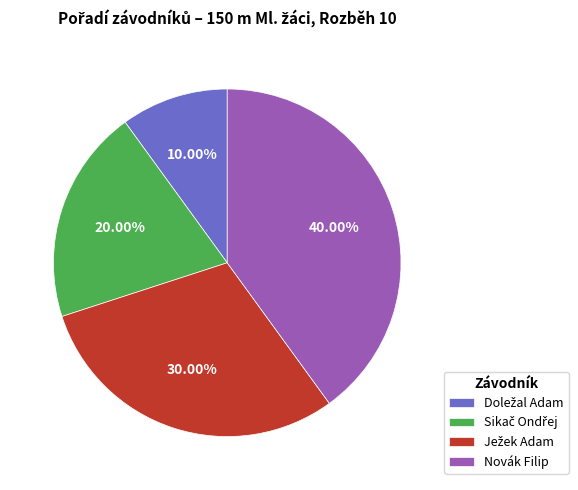

How many slices are in this pie chart?

4